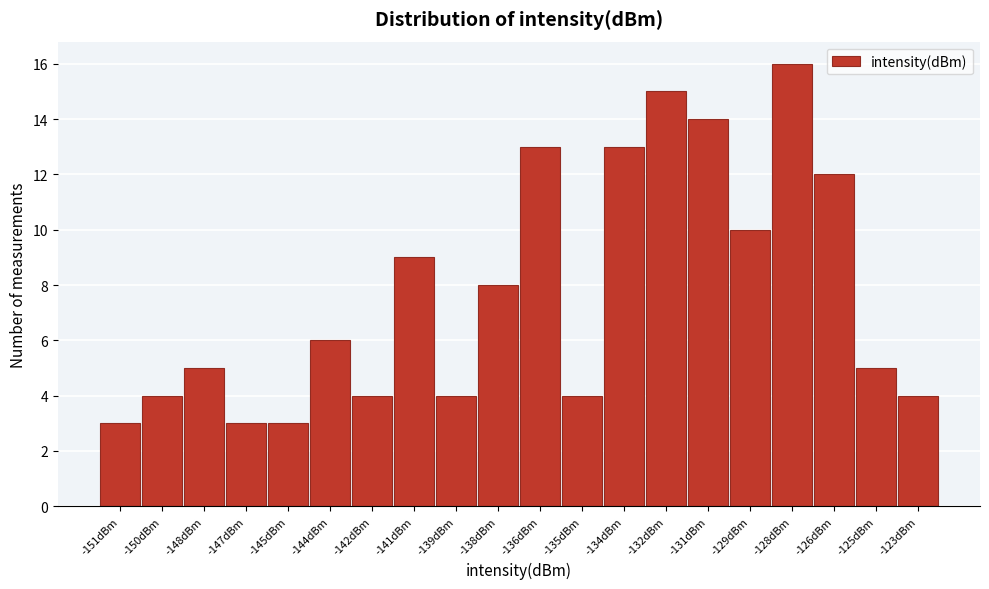

Reading right to left, extract all data points from this chart.

4	5	12	16	10	14	15	13	4	13	8	4	9	4	6	3	3	5	4	3